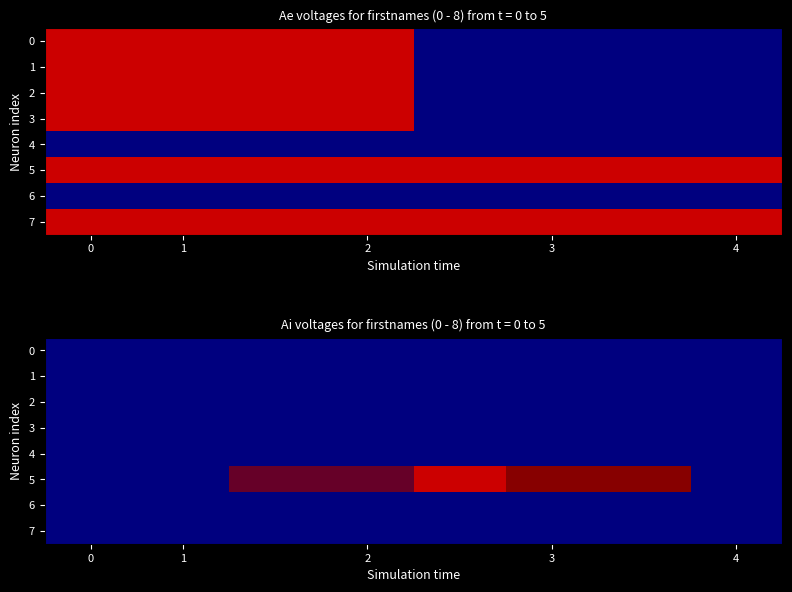

The value of 3 at 1 is 0.0. True or false?

True